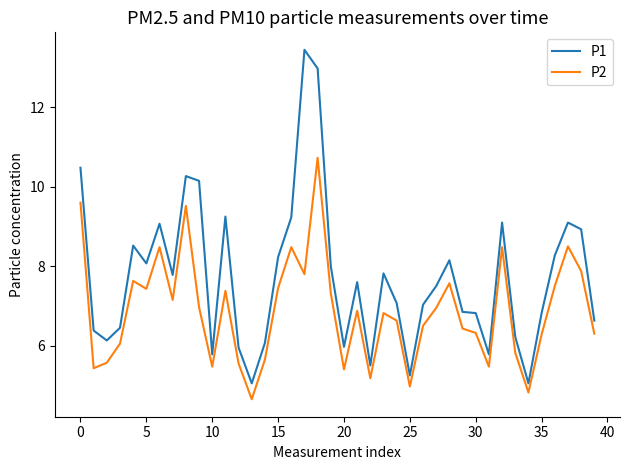

True or false: P2 and P1 intersect in this chart.

False